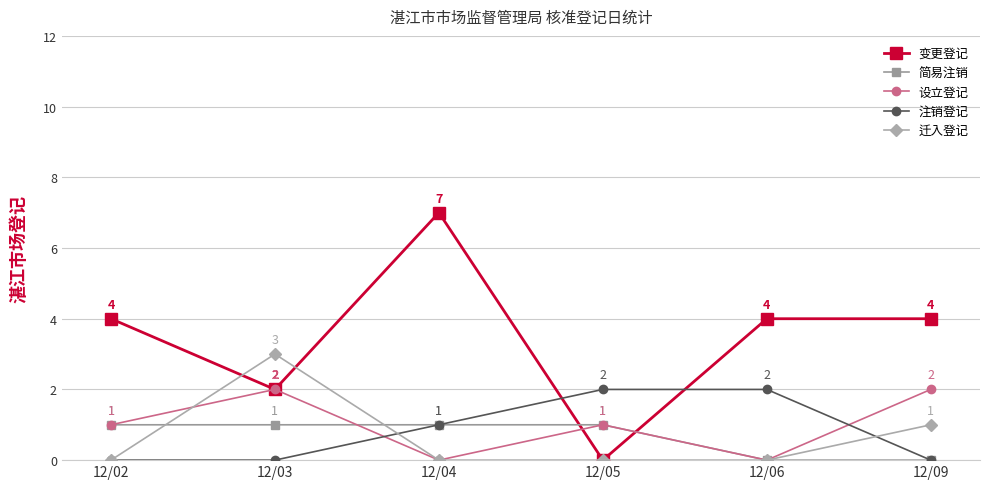

How many positive values does the 简易注销 series have?

4